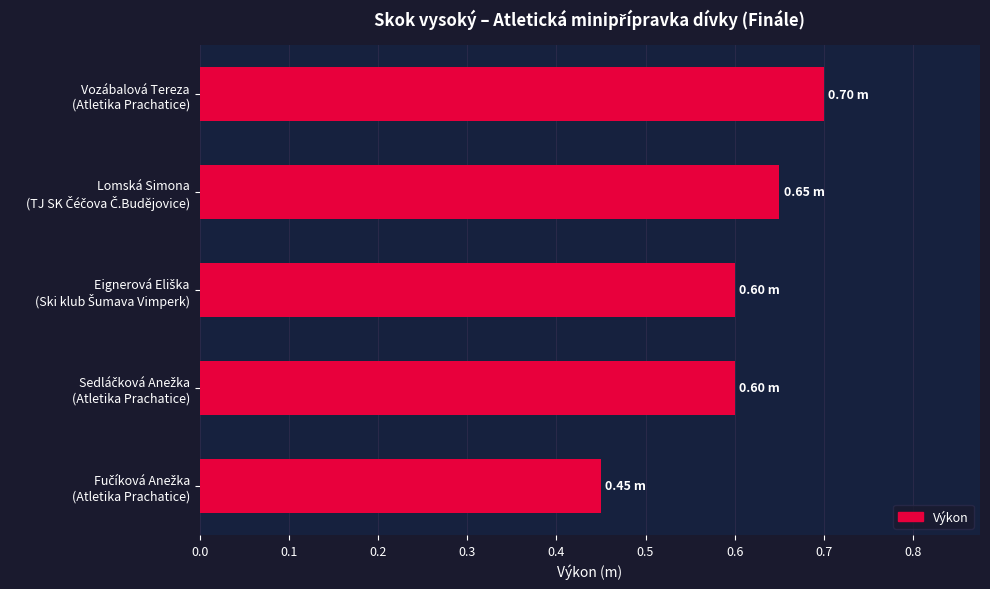

What is the sum of all values?

3.0